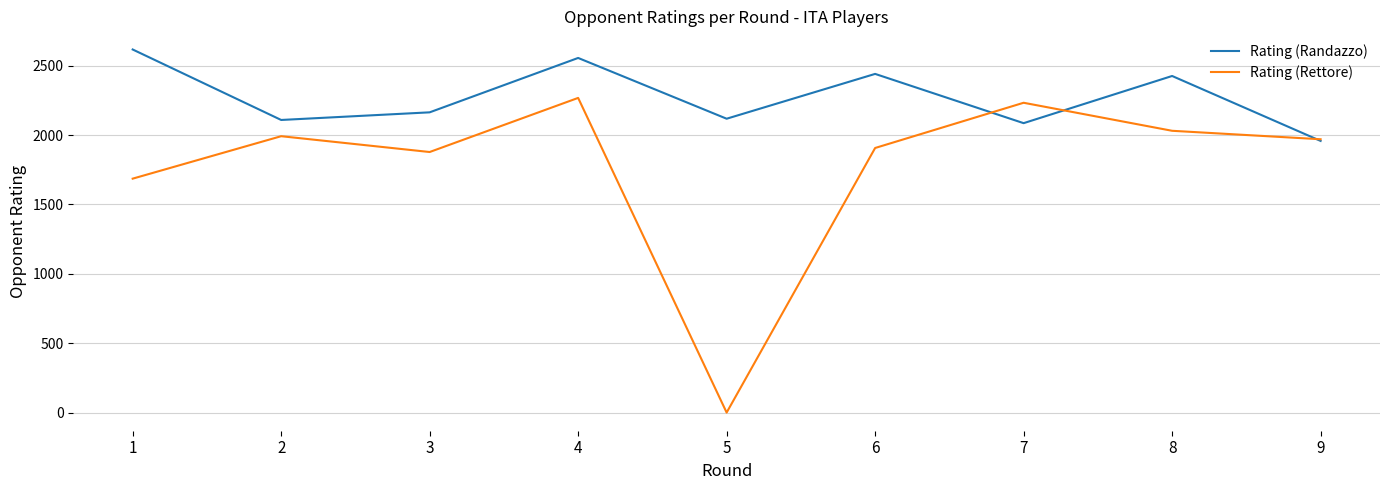

At which category is the sum across all series the highest?

4